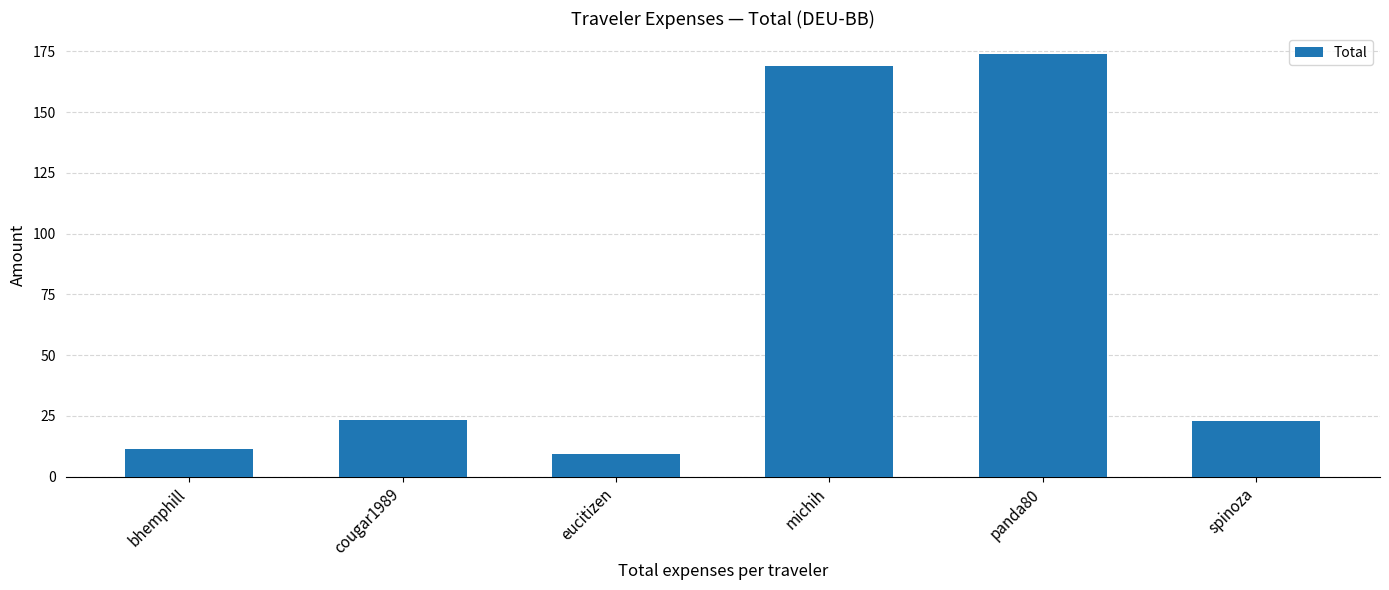

What is the label of the 2nd bar from the left?

cougar1989